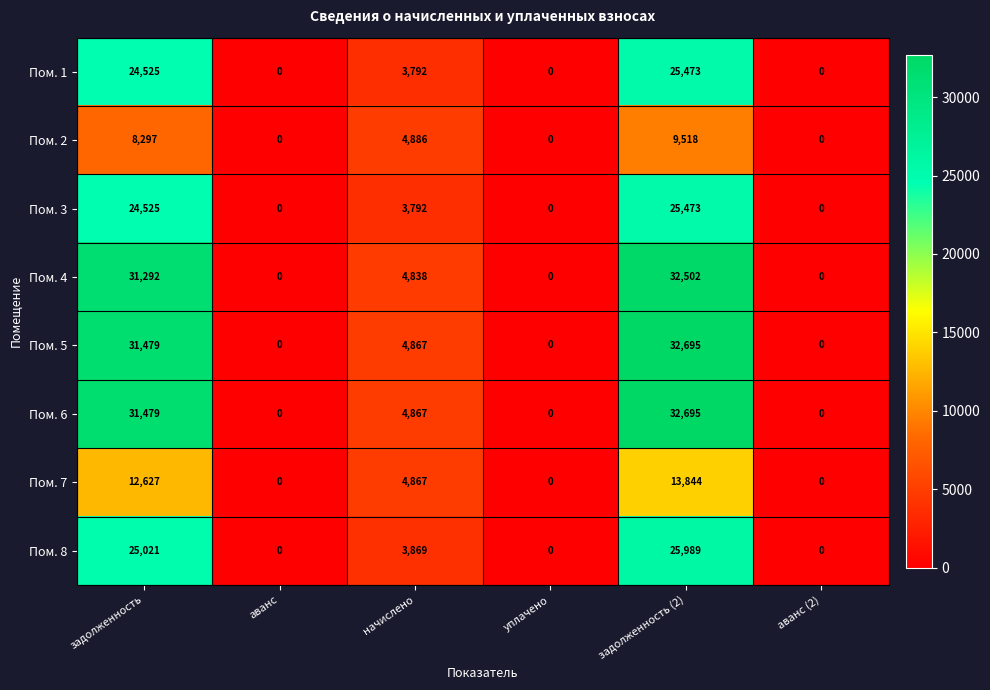

Which category has the highest value in the Пом. 6 series?

задолженность (2)